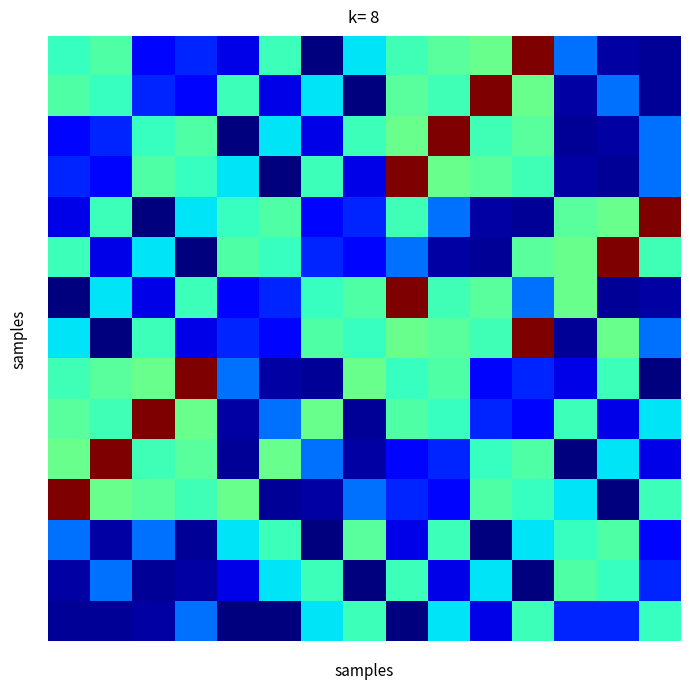

At how many categories does at least one series exceed 274?

10